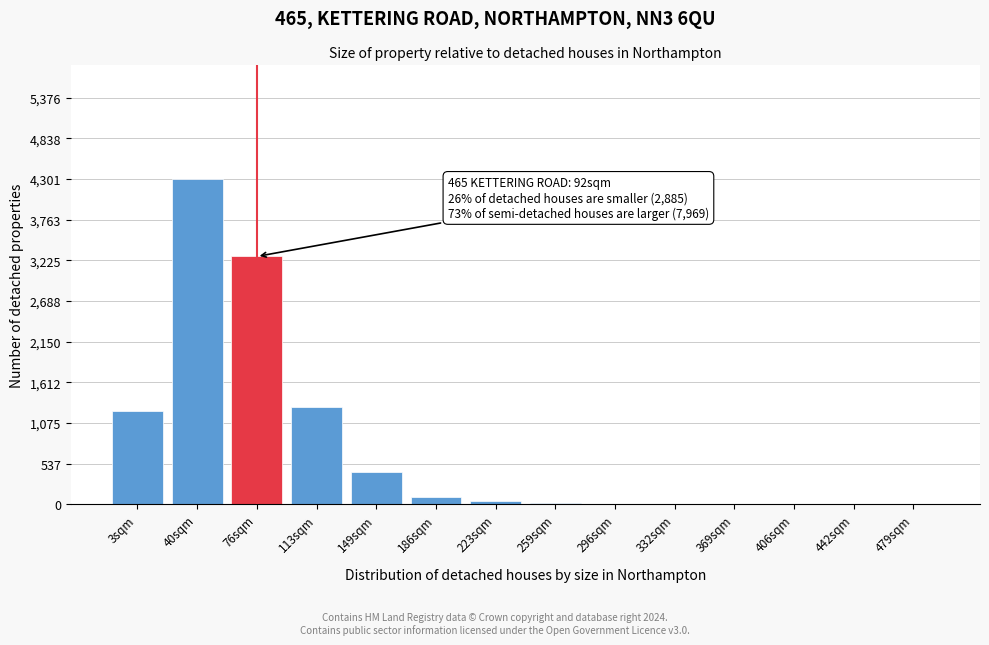

Which category has the highest value across all series?

40sqm